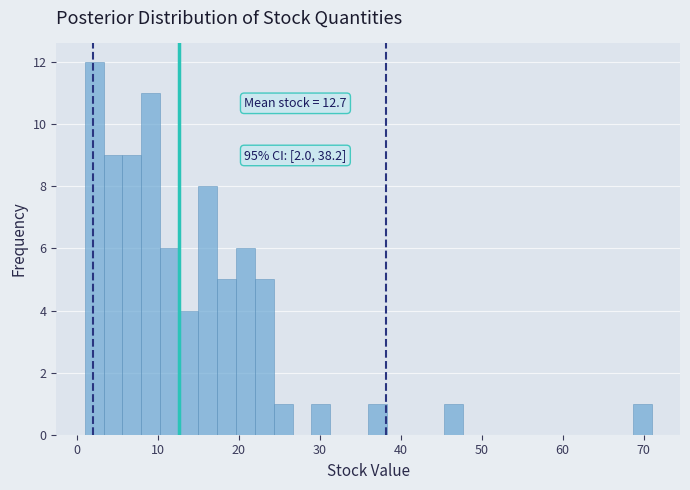

Around what value on the x-axis is the tallest bar? Give the approximate position of its centre, as read against the axis.

2